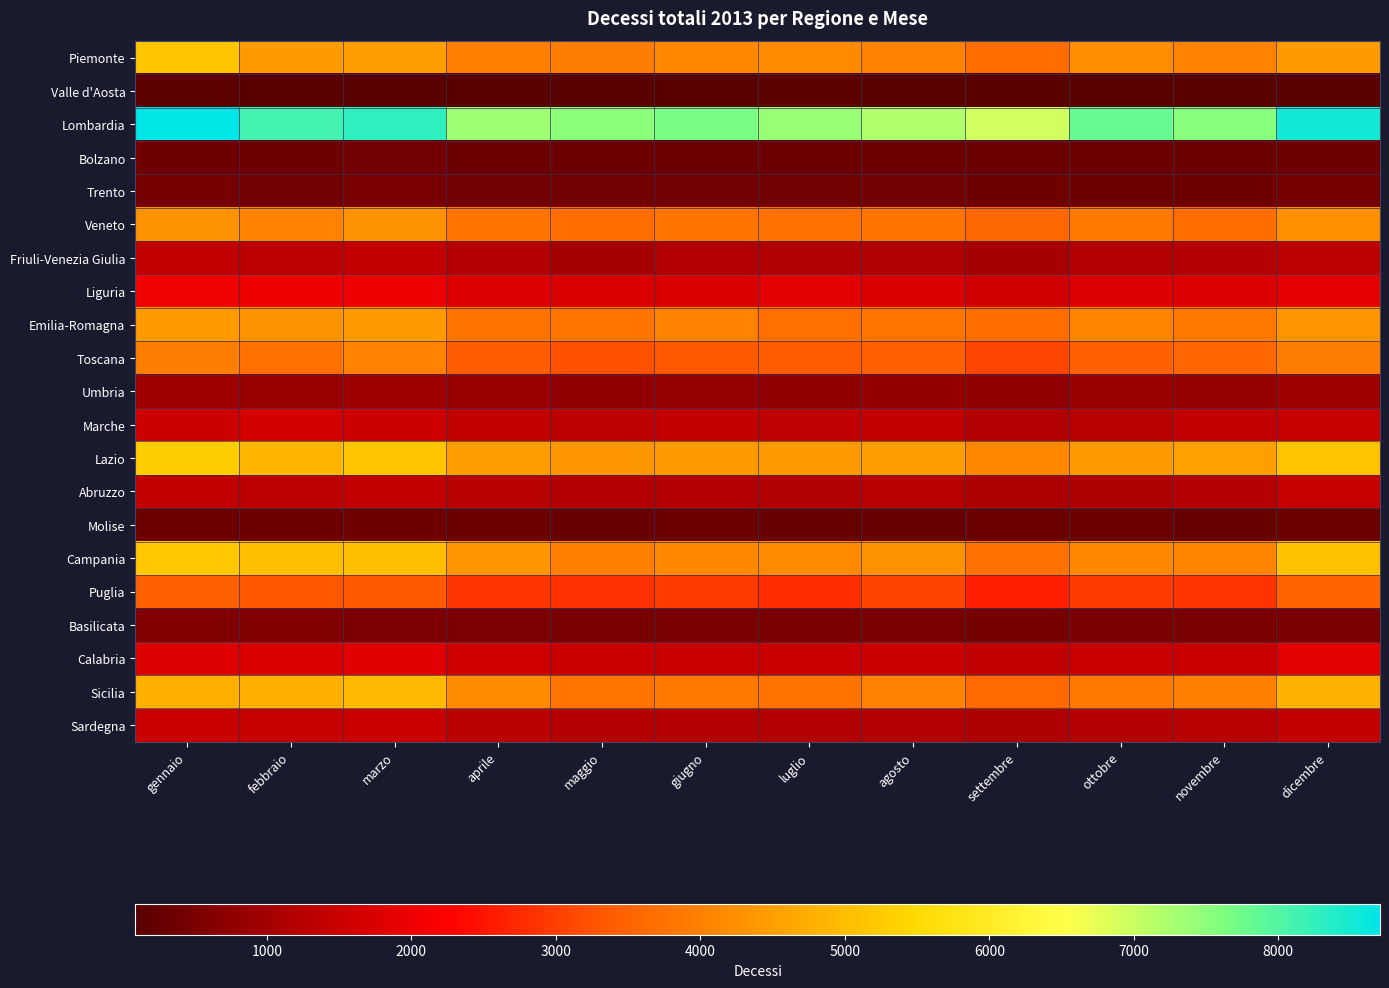

Which label corresponds to the smallest value in the chart?

settembre